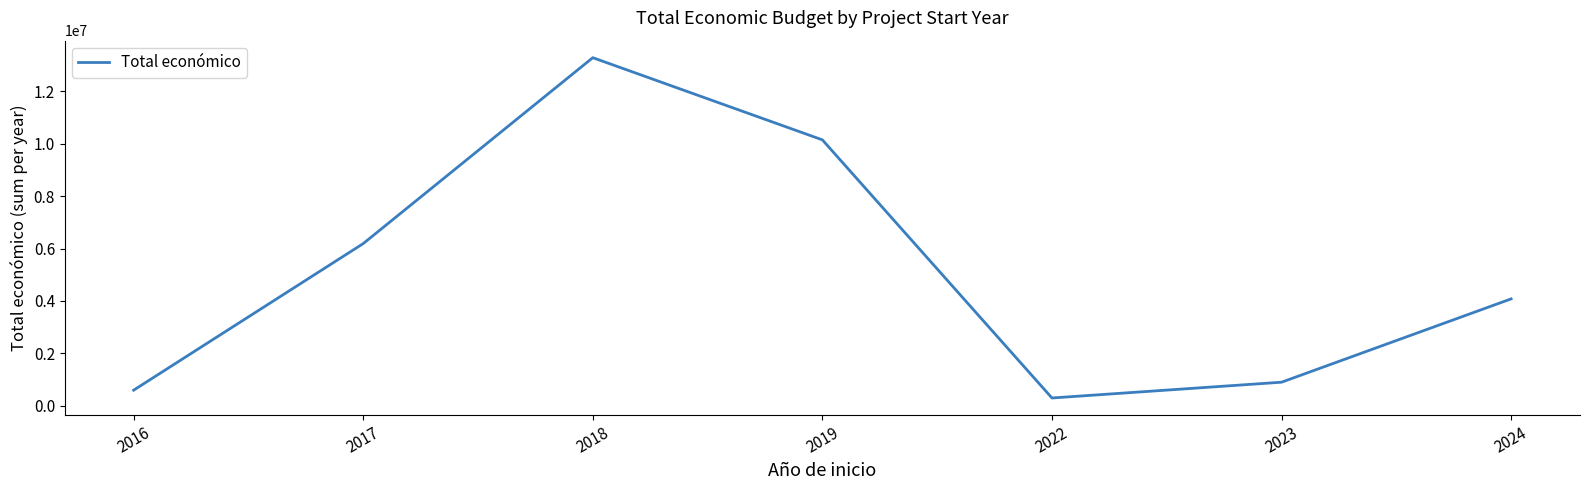

Reading left to right, list all the values displayed in this chart.

597099	6189114	13281246	10146722	299601	901437	4079989